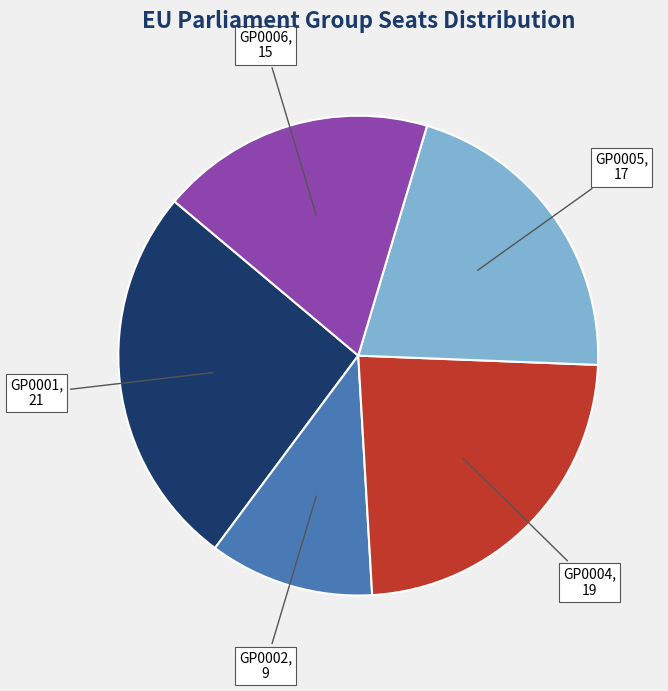

Count the number of slices in the pie.

5